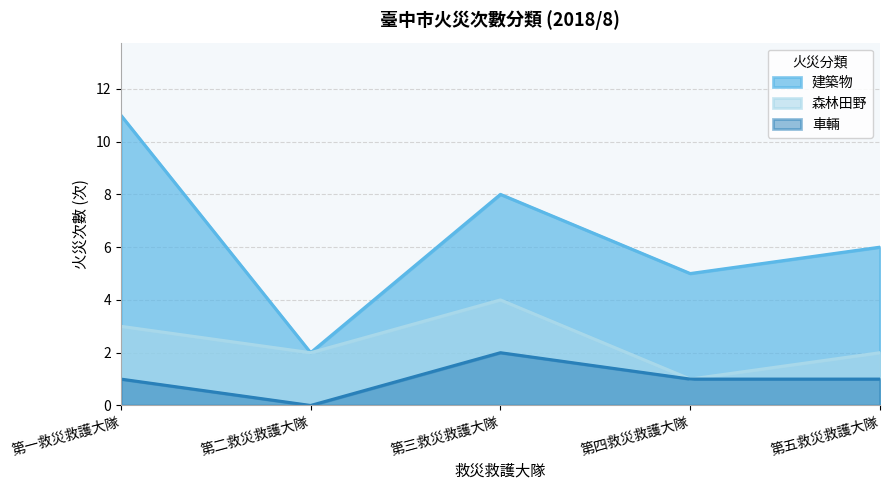

What value does the 建築物 series have at 第一救災救護大隊?

11